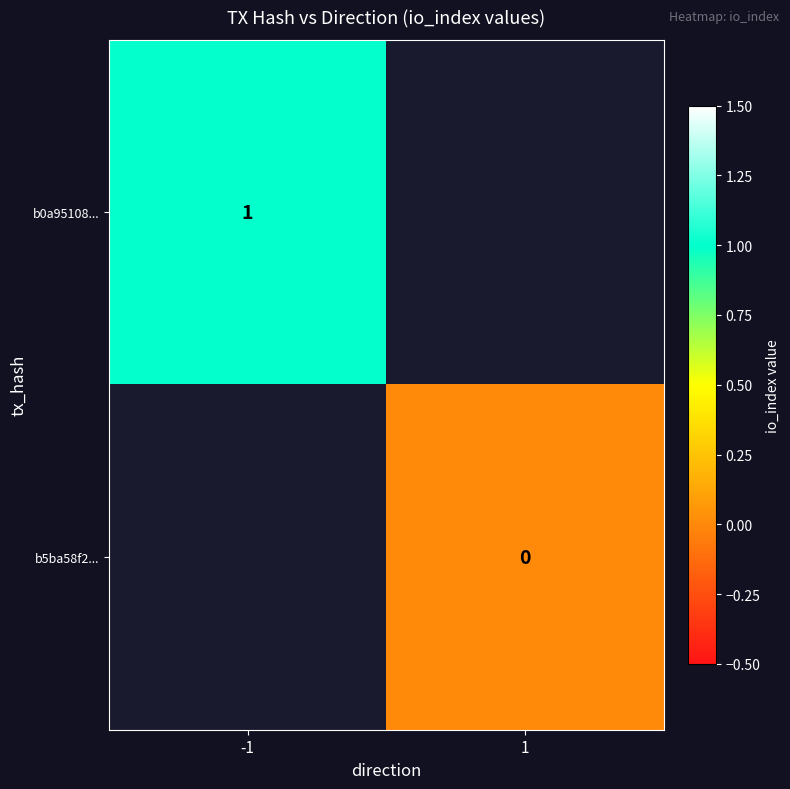

Is it true that b0a95108... equals 1 at -1?

True